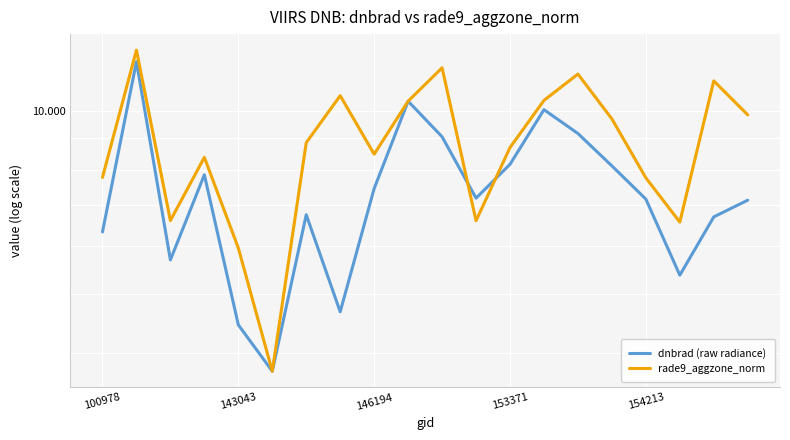

The rade9_aggzone_norm series shows 6.6 at 11. True or false?

True